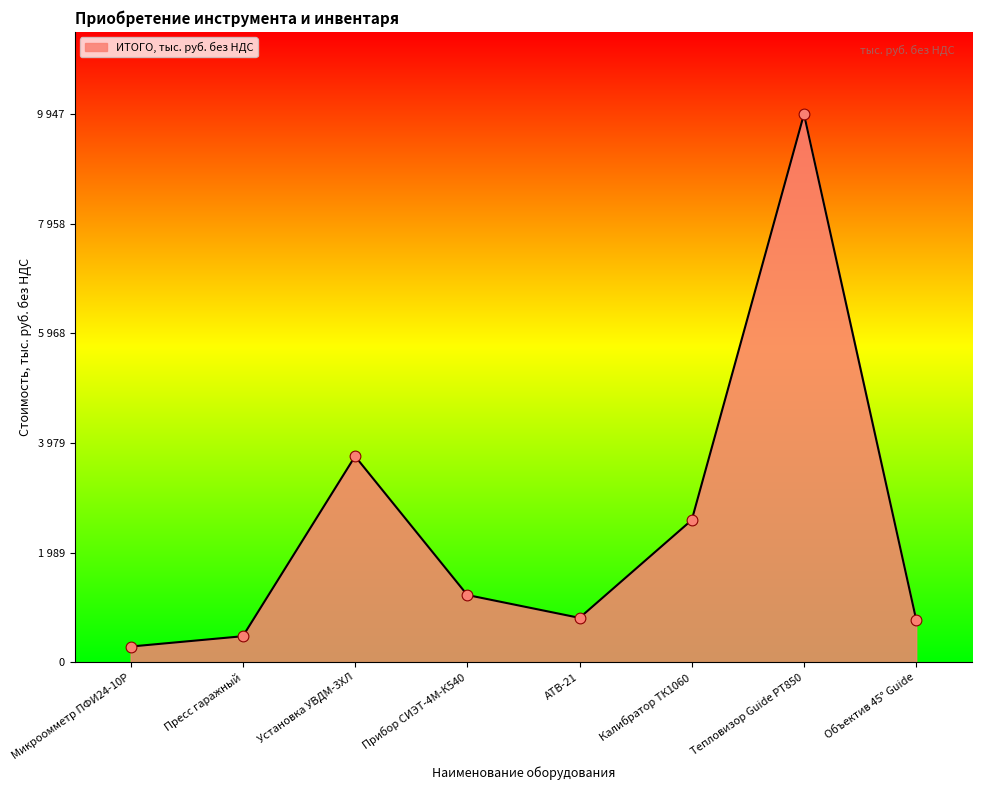

Which has a higher value, Тепловизор Guide PT850 or Микроомметр ПФИ24-10Р?

Тепловизор Guide PT850